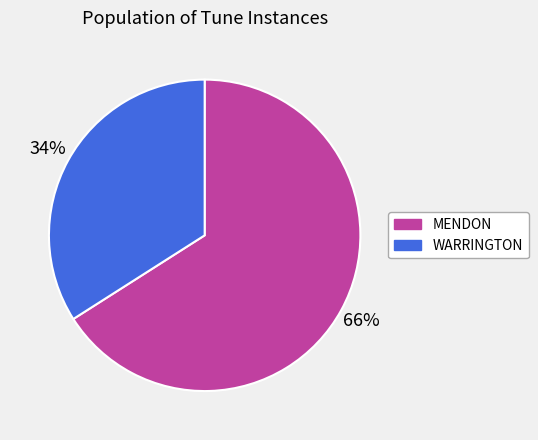

Rank the categories by value from lowest to highest.

WARRINGTON, MENDON